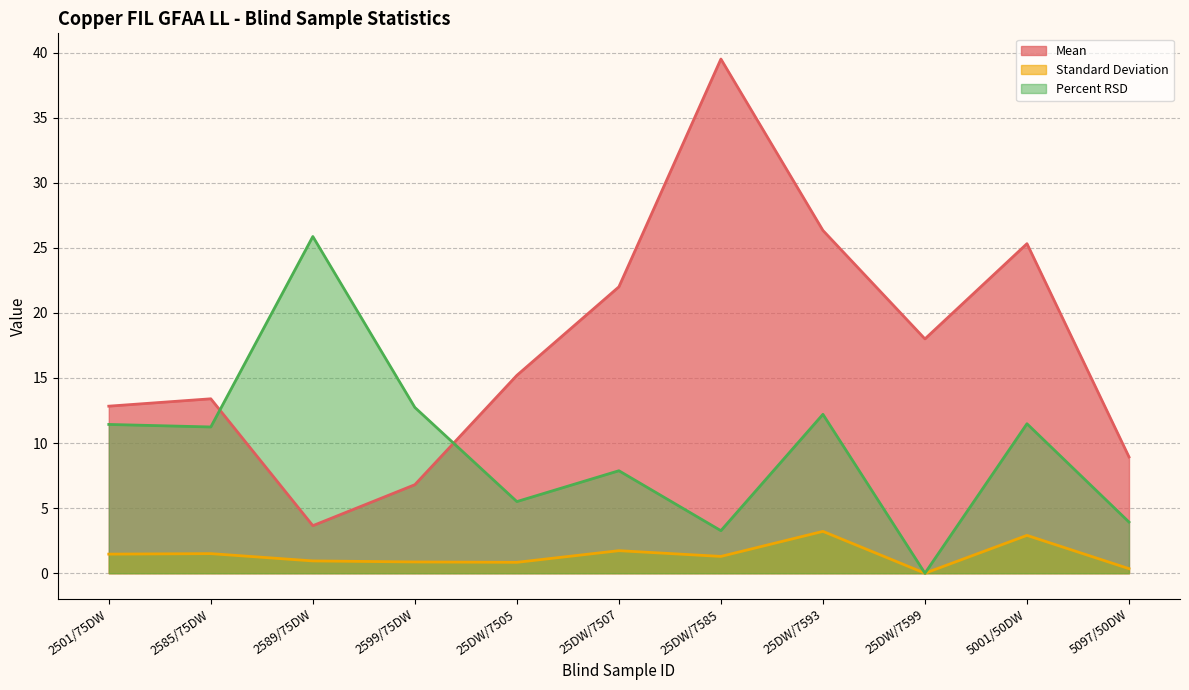

How many interior local peaks does the Percent RSD series have?

4